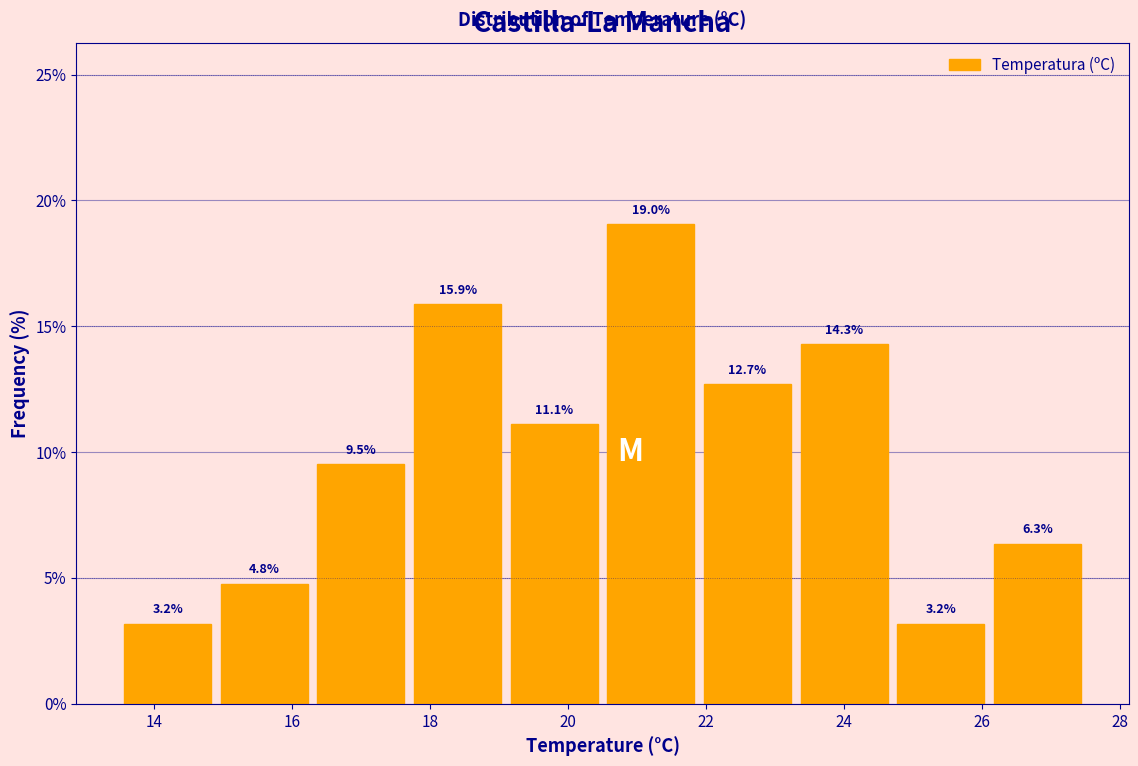

Reading left to right, transcribe this chart: for each bar, give the range it covers on the x-axis and its height. The bar edges are not printed on the chart, so give them approximately, as read against the axis.

13.5 to 14.9: 3.2
14.9 to 16.3: 4.8
16.3 to 17.7: 9.5
17.7 to 19.1: 15.9
19.1 to 20.5: 11.1
20.5 to 21.9: 19.0
21.9 to 23.3: 12.7
23.3 to 24.7: 14.3
24.7 to 26.1: 3.2
26.1 to 27.5: 6.3